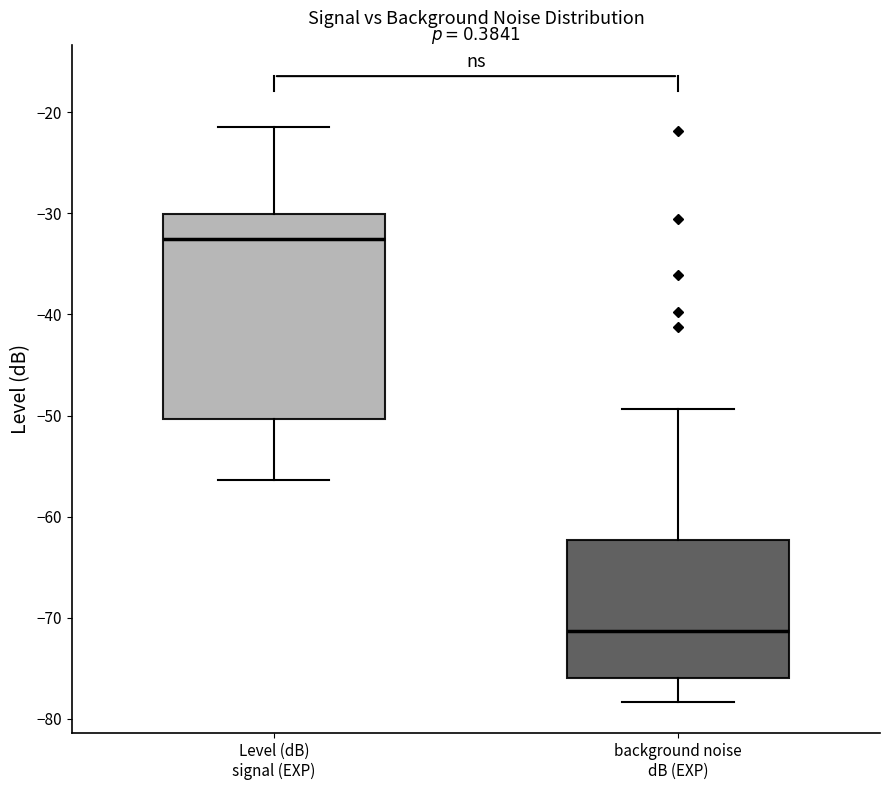

Reading left to right, transcribe this box plot: for each box, give where its median line is, the range the box spans, and where its two whiskers end, as read against the y-axis. The values are not printed on the chart, so give them approximately, as read against the axis.

Level (dB) signal (EXP): median -33, box -50 to -30, whiskers -56 to -21
background noise dB (EXP): median -71, box -76 to -62, whiskers -78 to -49